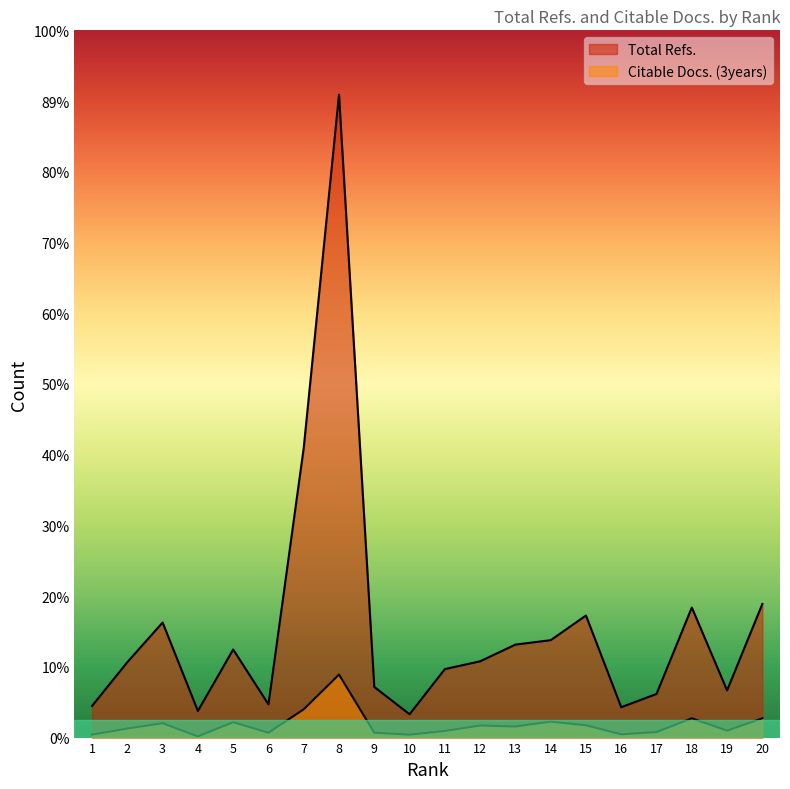

What are all the series names shown in the legend?

Total Refs., Citable Docs. (3years)